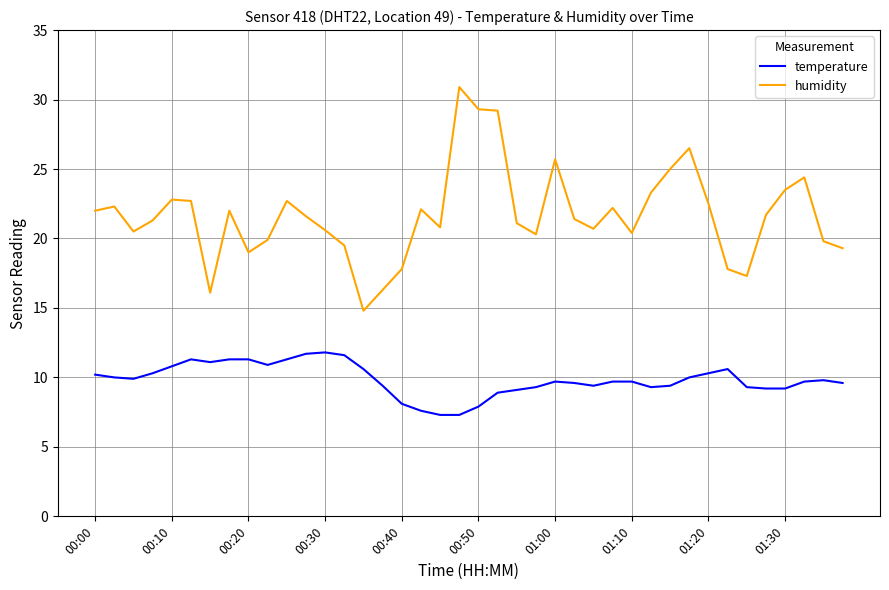

Rank the series by their average value, from highest to lowest.

humidity, temperature